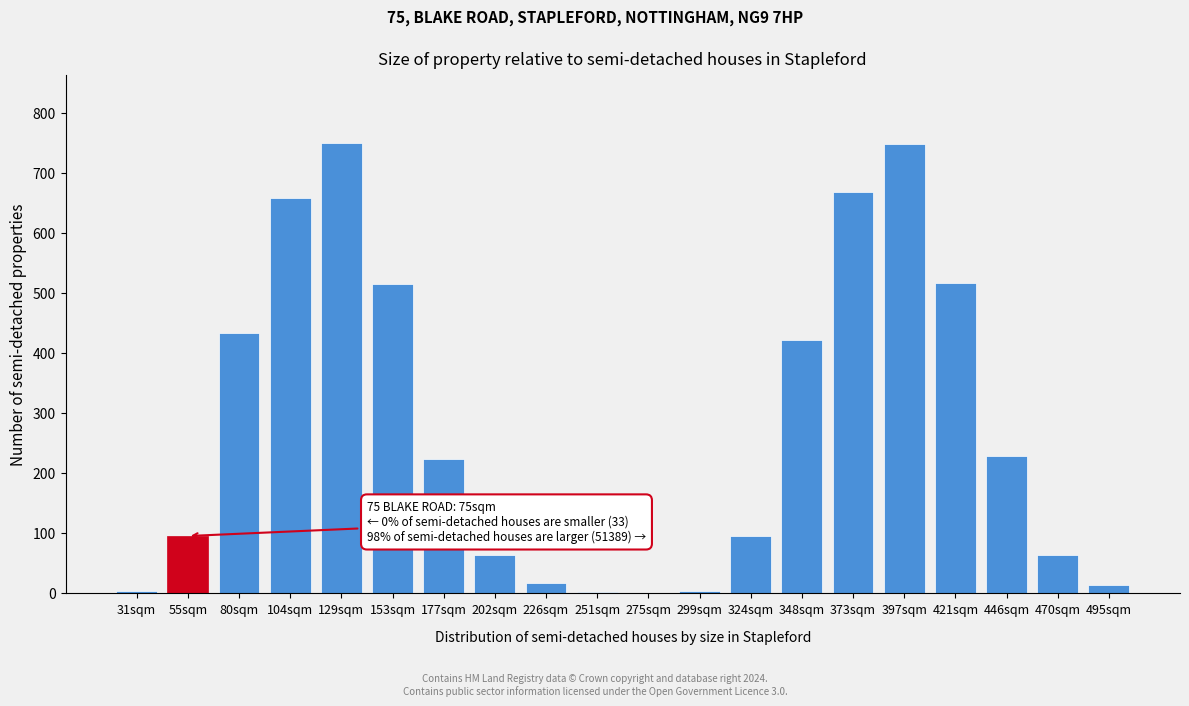

The chart shows a value of 307.4 at 153sqm. True or false?

False